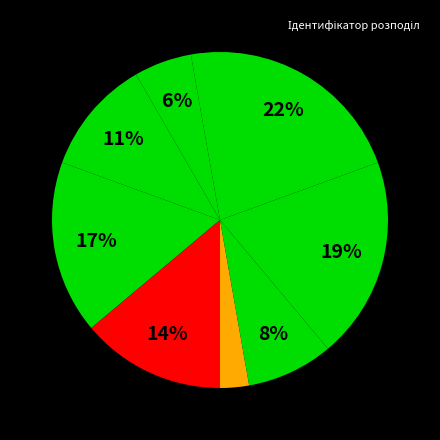

Count the number of slices in the pie.

8